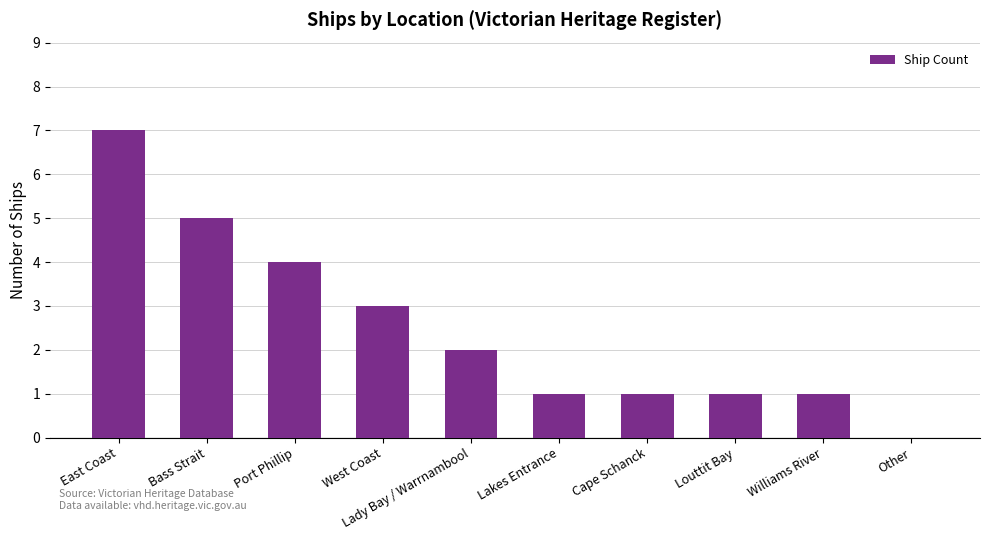

How many series are shown in this chart?

1